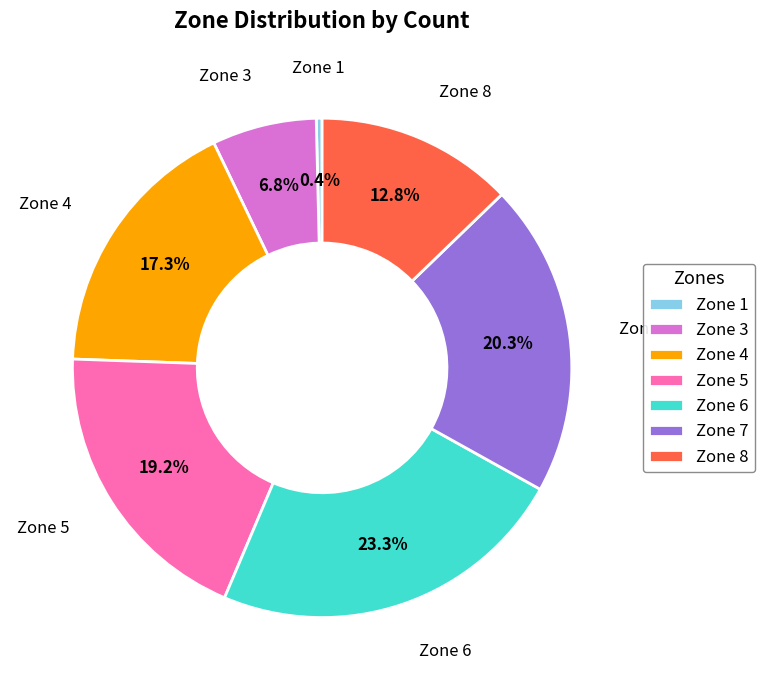

Approximately how many times larger is the value at Zone 6 compared to Zone 1?

62.0